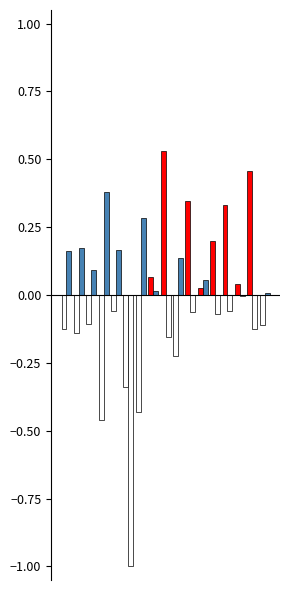

Is it true that col_4 equals 0.1 at 7?

False